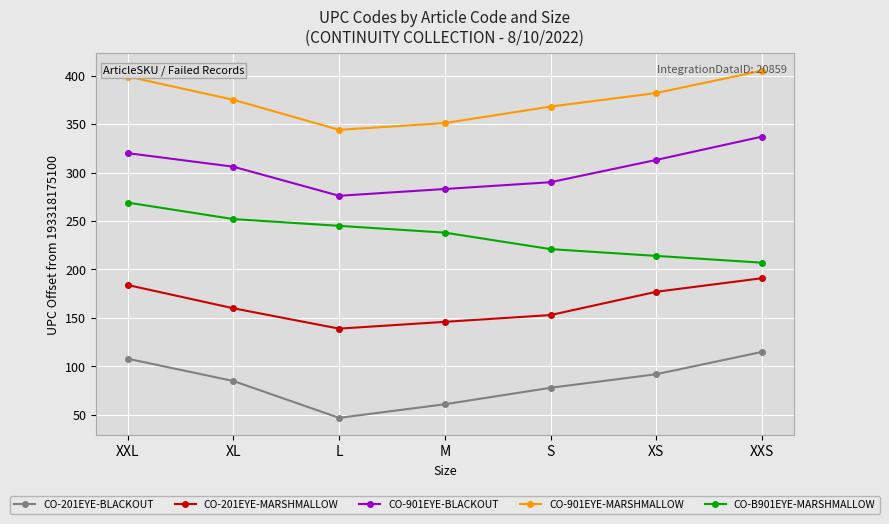

What is the difference between the highest and lowest values at XXS?

290